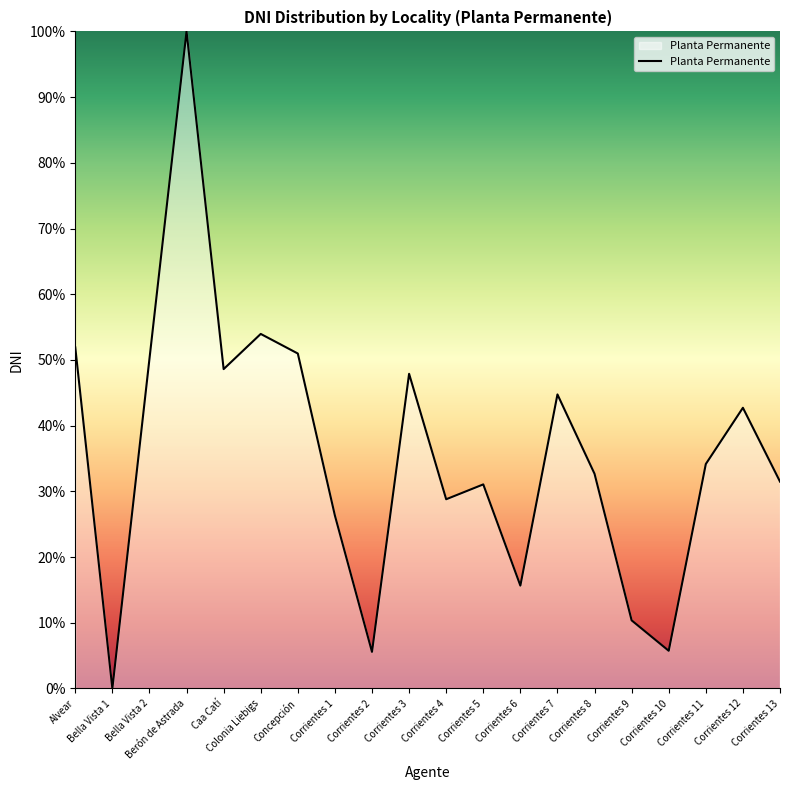

Count the number of categories in the chart.

20